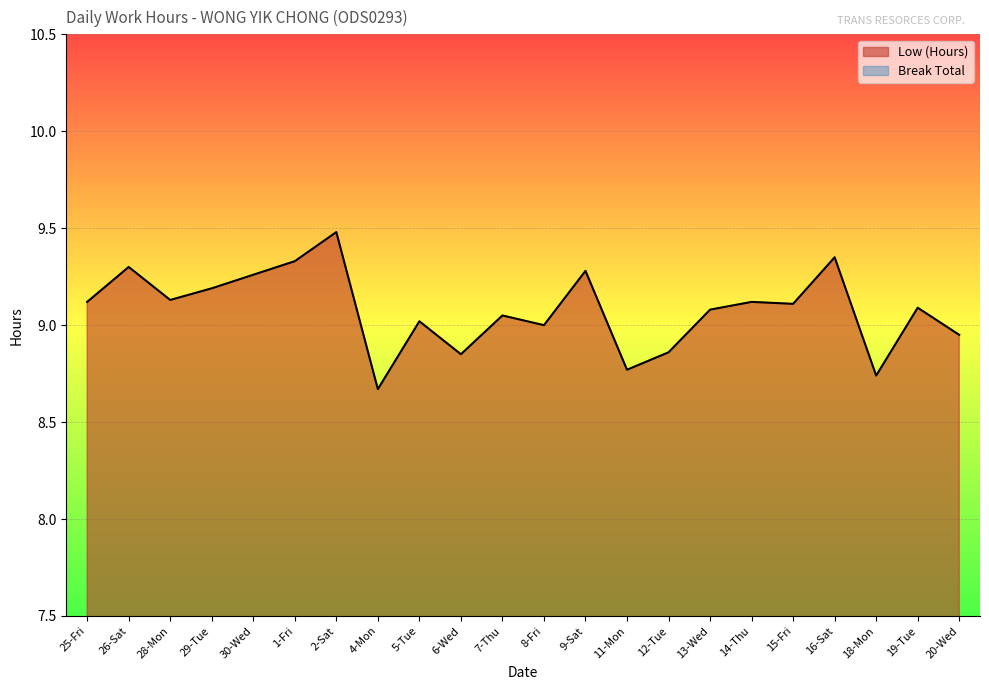

What is the average value?

9.1